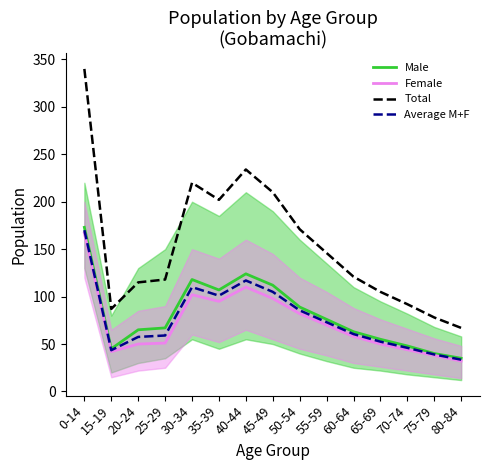

True or false: Average M+F and Total intersect in this chart.

False